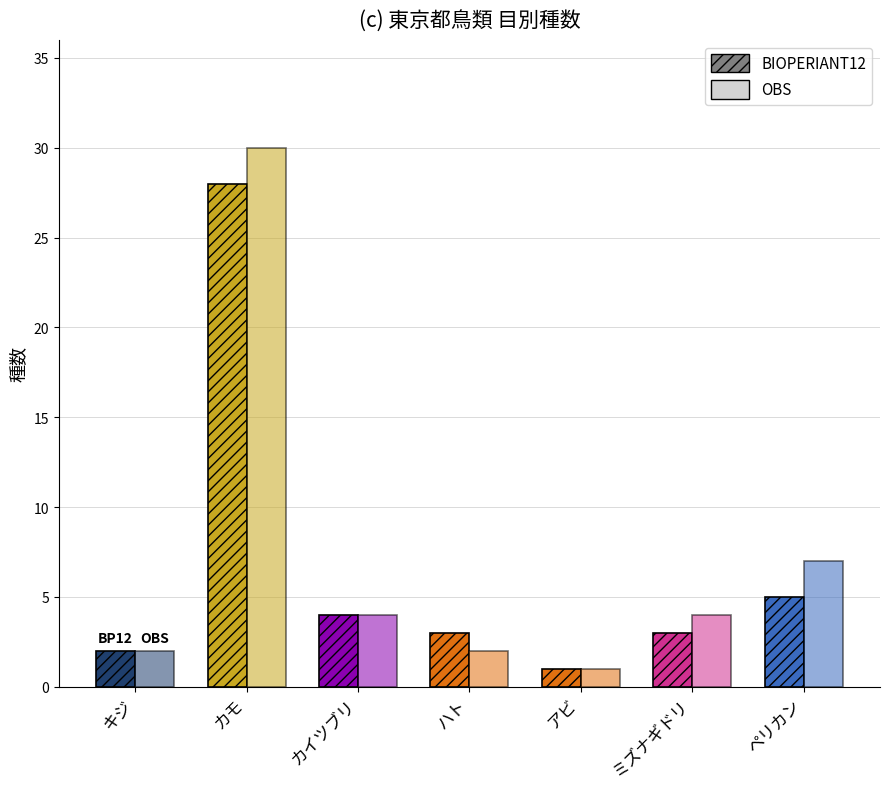

Between アビ and ペリカン, which series saw the biggest shift?

OBS (本土部)